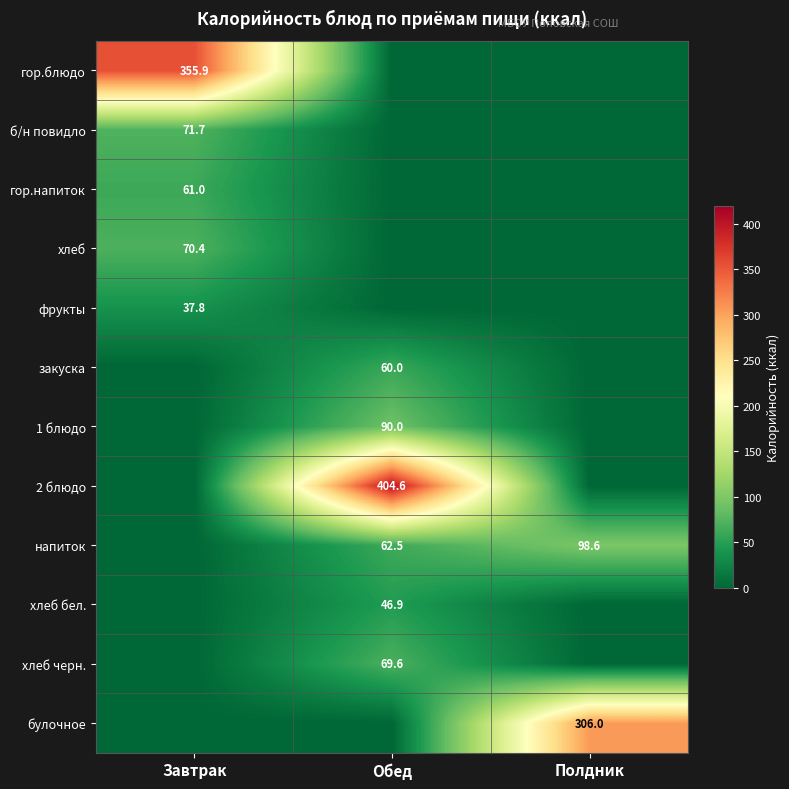

The value of б/н повидло at Завтрак is 71.7. True or false?

True